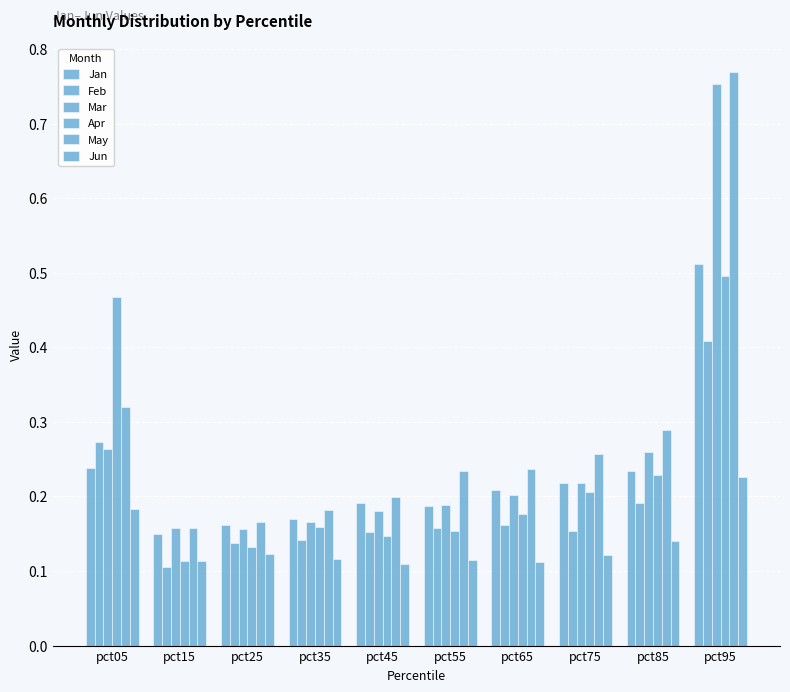

How many data points does each series have?

10